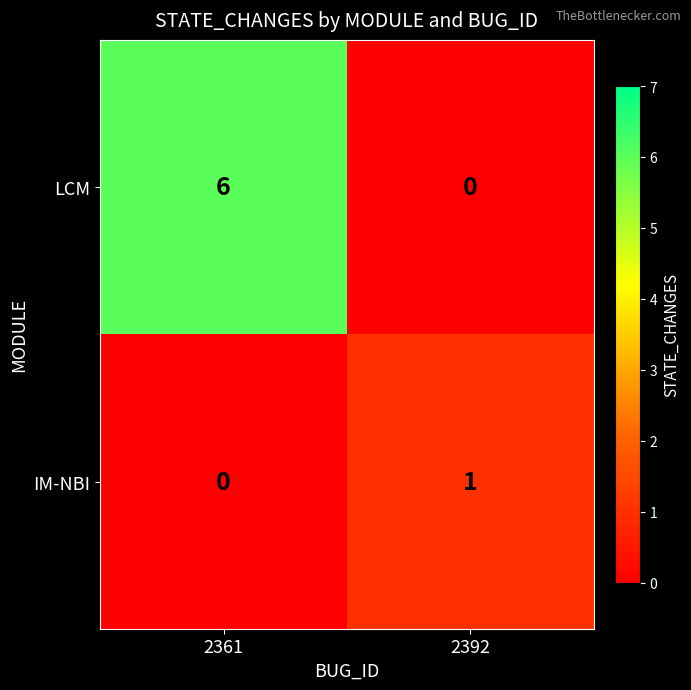

What value does the LCM series have at 2361?

6